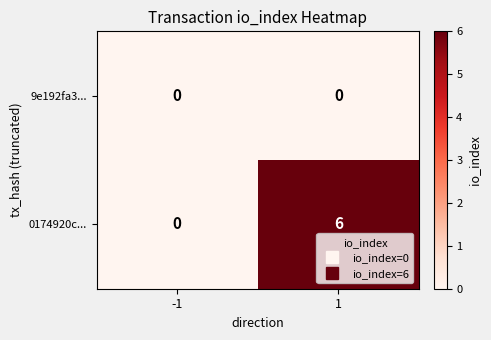

Which series has the widest spread of values?

0174920c...